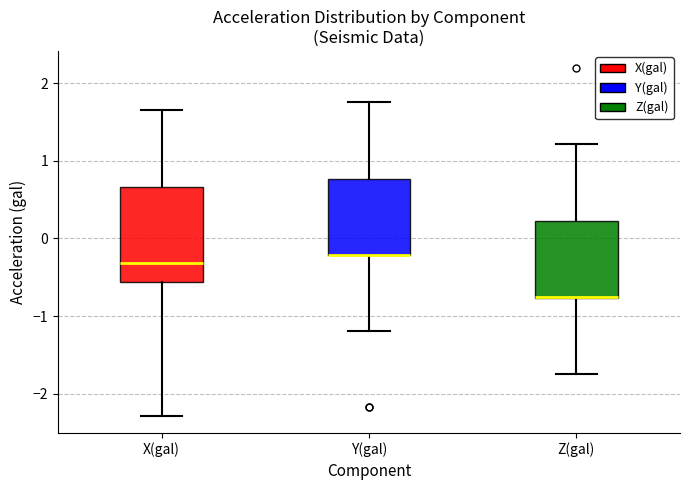

Which box is the tallest, from its lower edge to its upper edge?

X(gal)